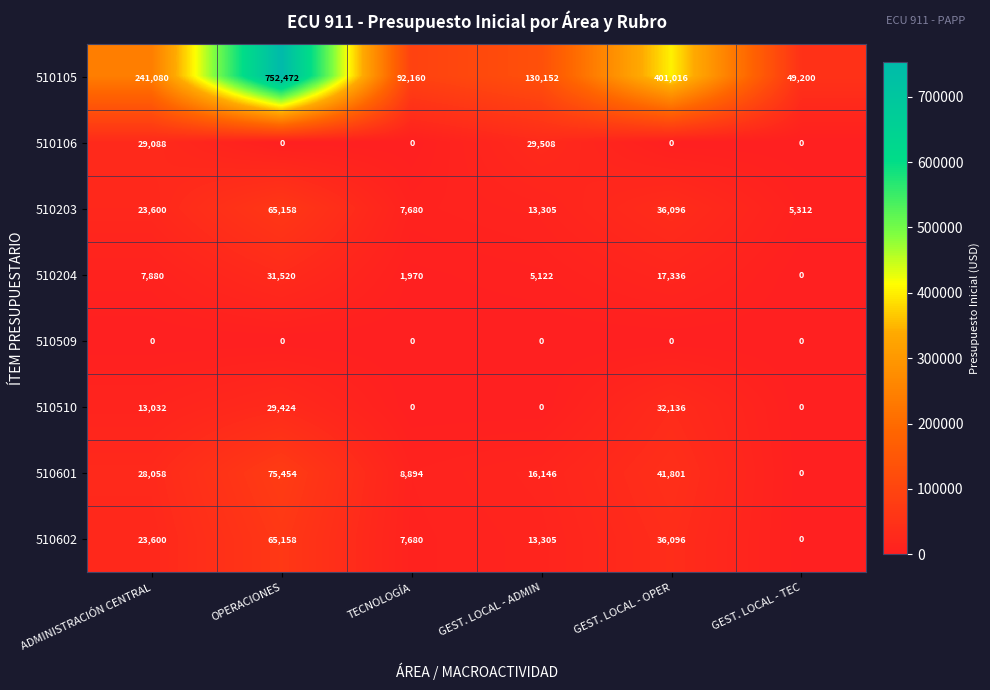

What is the sum of all 510106 values?

58596